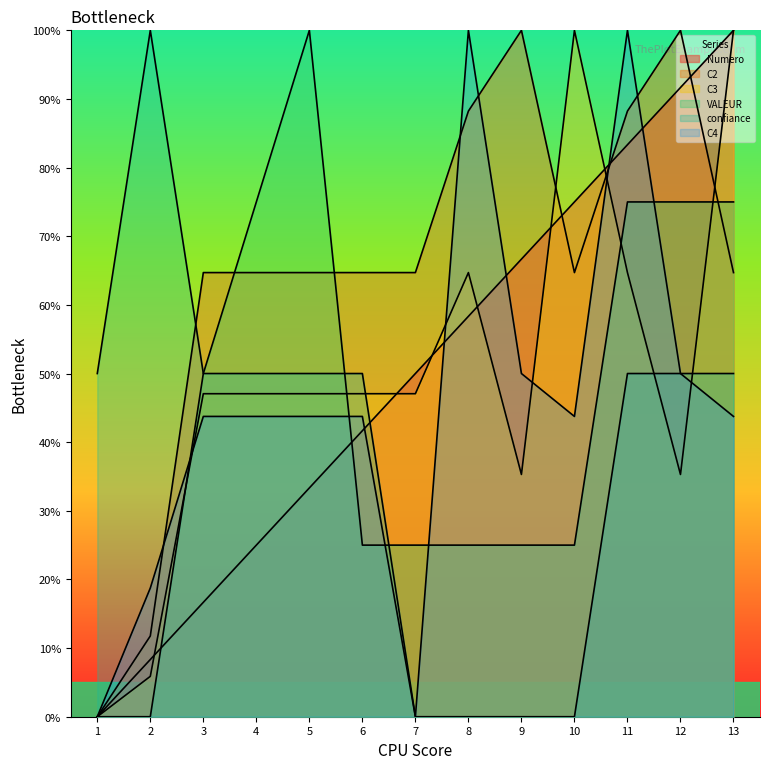

Which series has the largest total across all categories?

C2